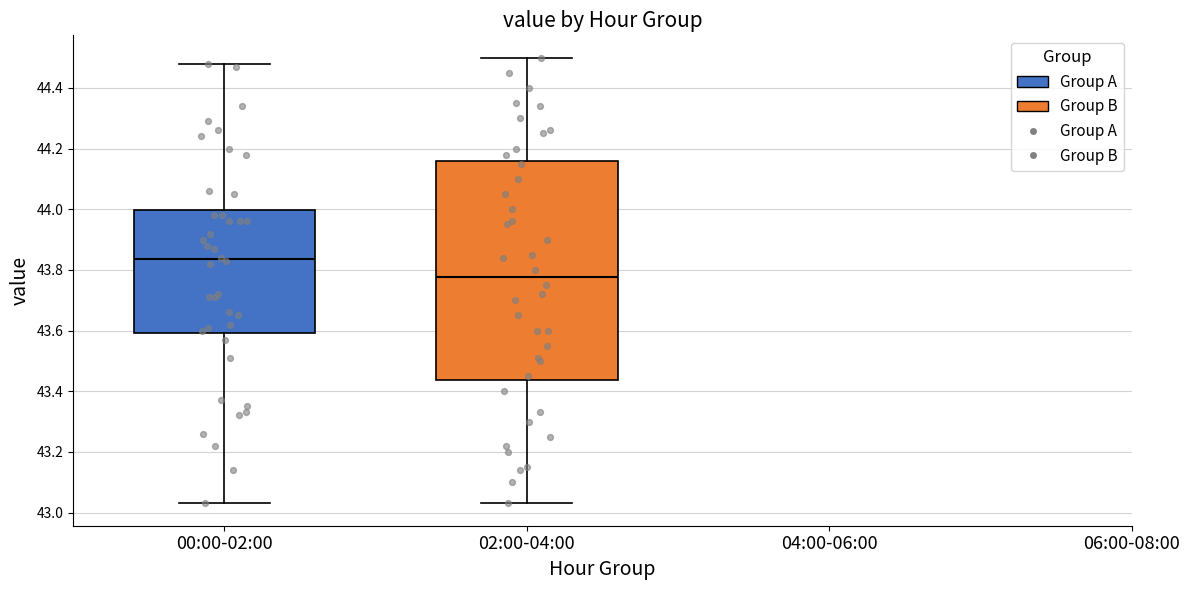

Comparing the boxes themselves (not the whiskers), which one is the tallest?

02:00-04:00